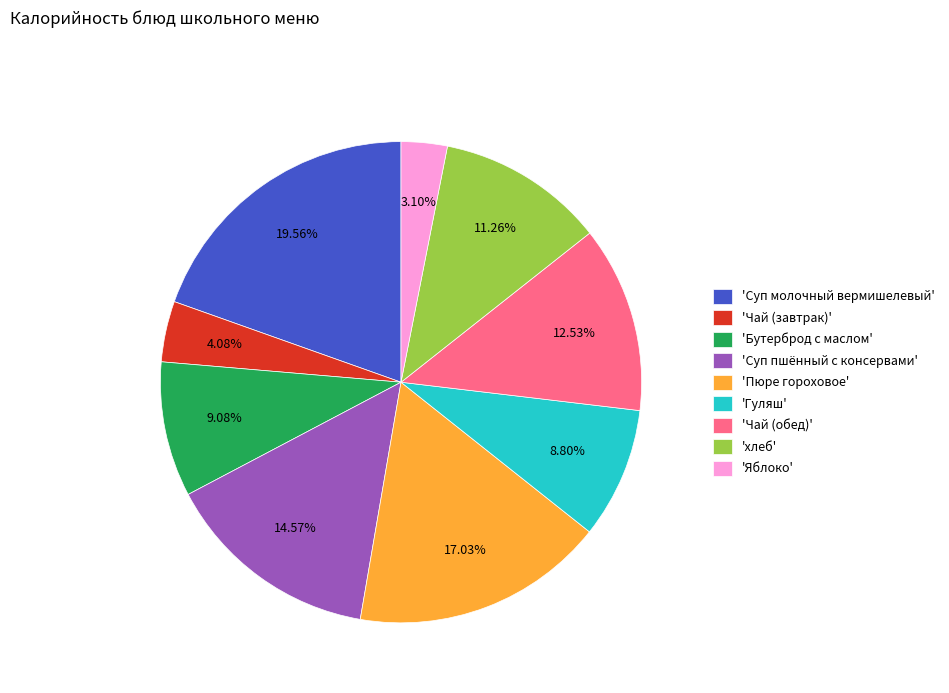

Which category has the biggest portion of the pie?

'Суп молочный вермишелевый'